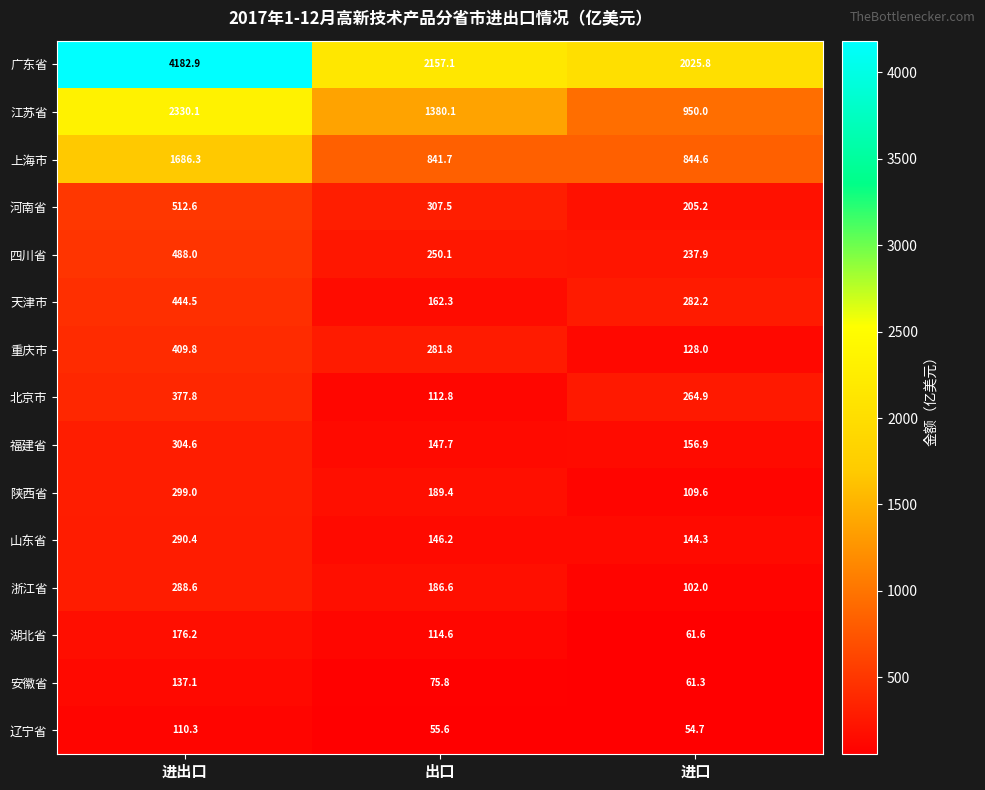

True or false: 山东省 has a value of 398.1 at 进出口.

False